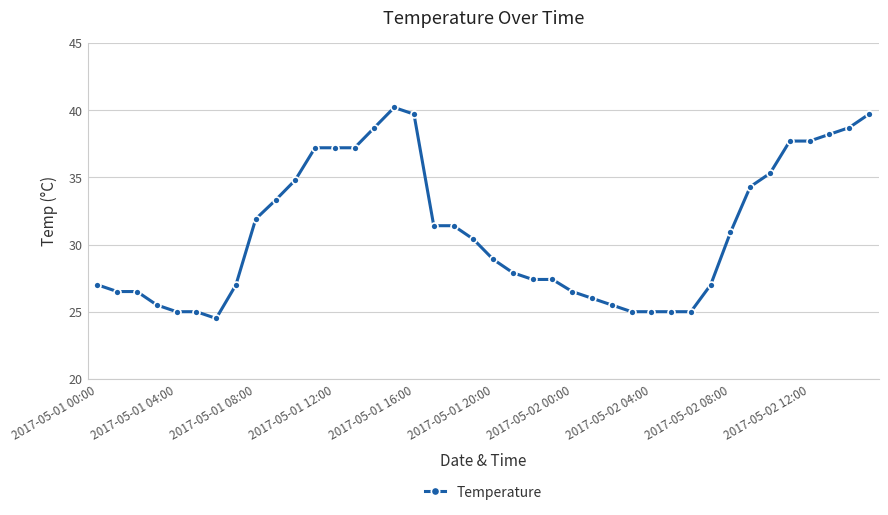

What is the smallest value displayed?

24.5